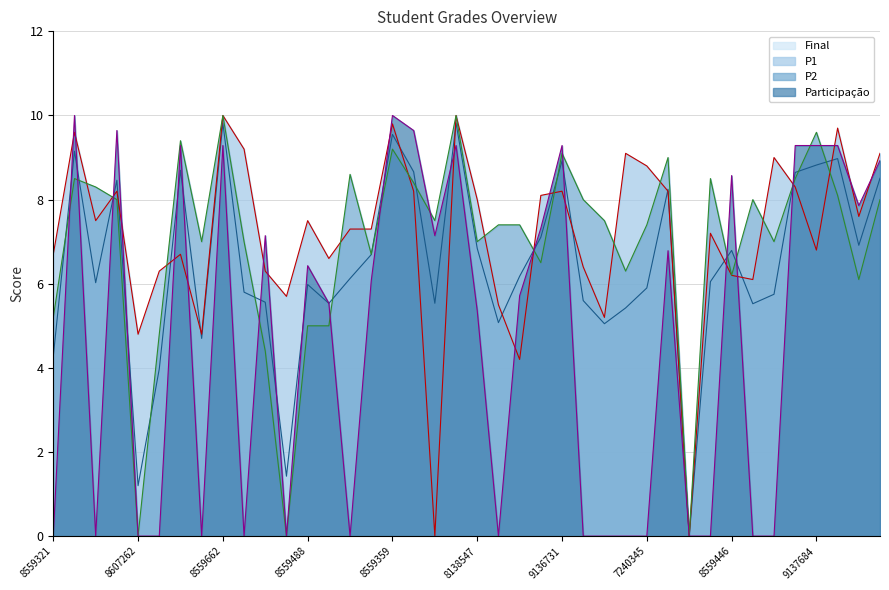

Which has a higher value, 8559280 or 8480011?

8480011